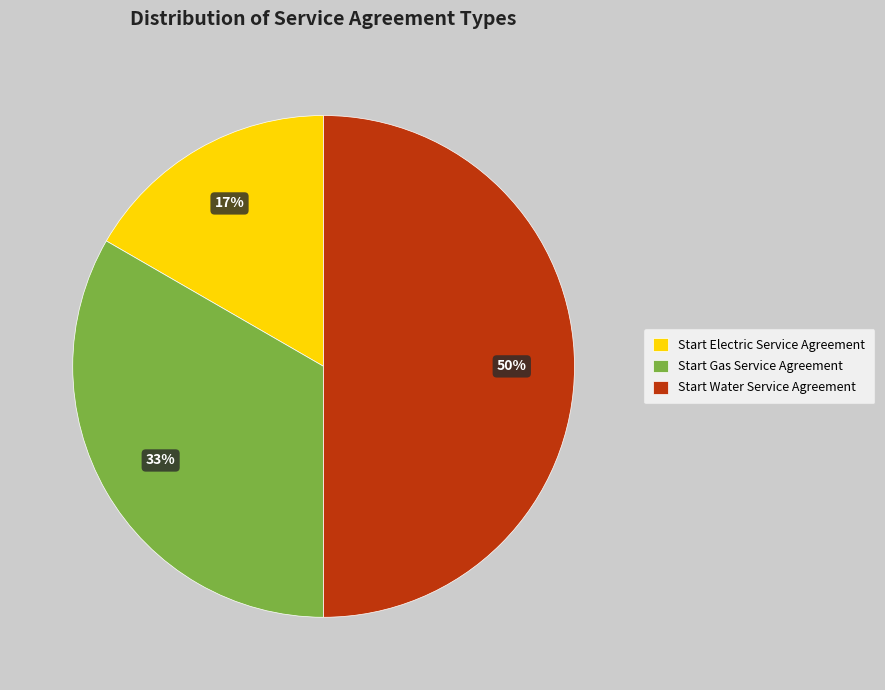

To the nearest percent, what percentage of the pie is Start Electric Service Agreement?

17%